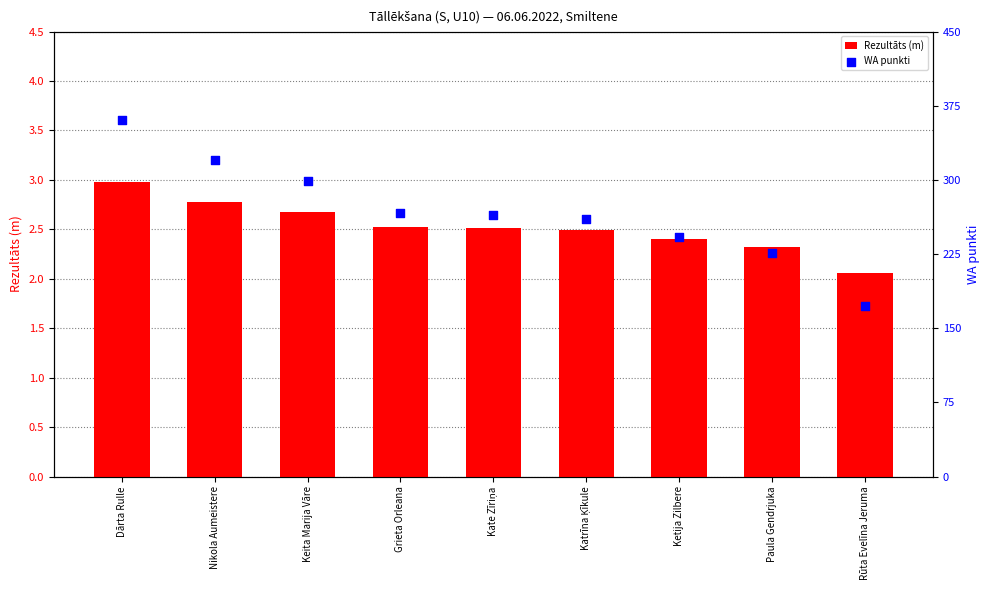

Which series has the largest total across all categories?

WA punkti